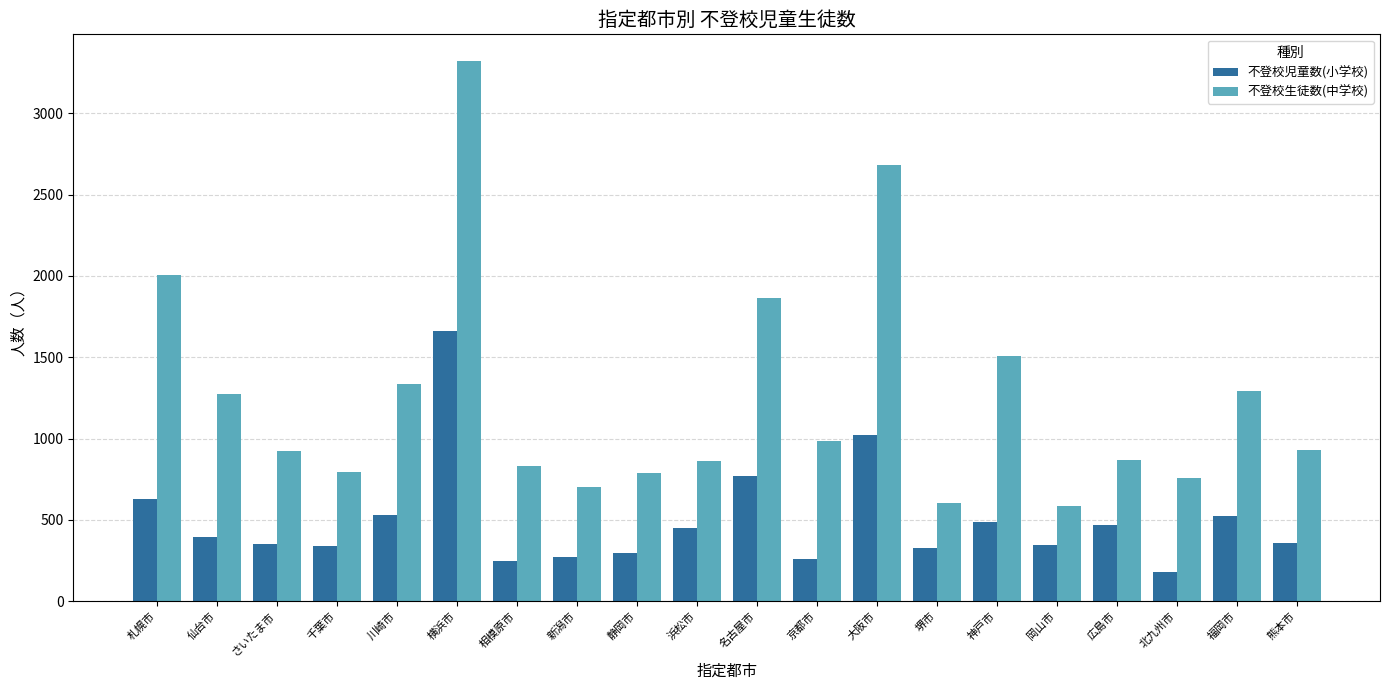

What is the difference between the second highest and minimum values in the 不登校児童数(小学校) series?

839